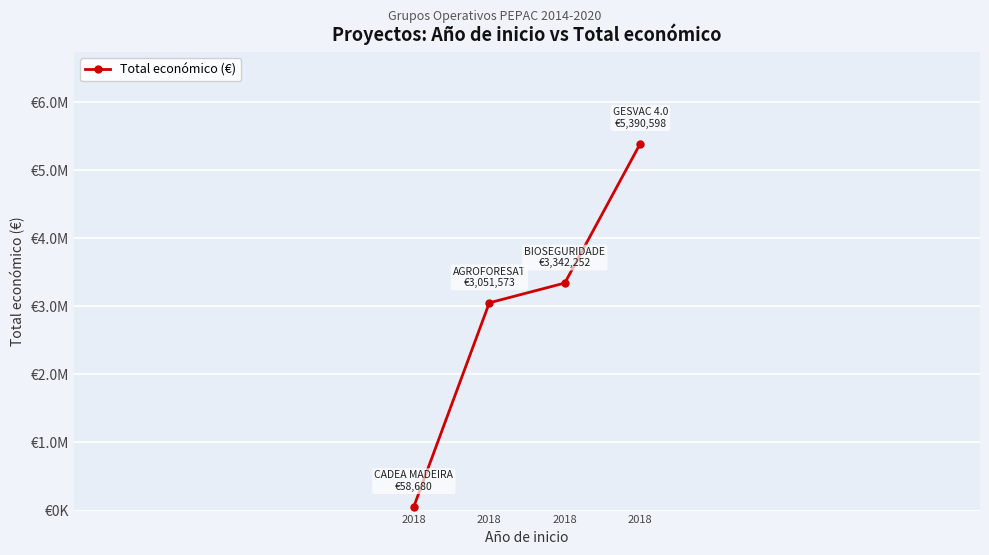

Reading left to right, what are all the values shown in this chart?

2018=58680	2018=3051573	2018=3342252	2018=5390598